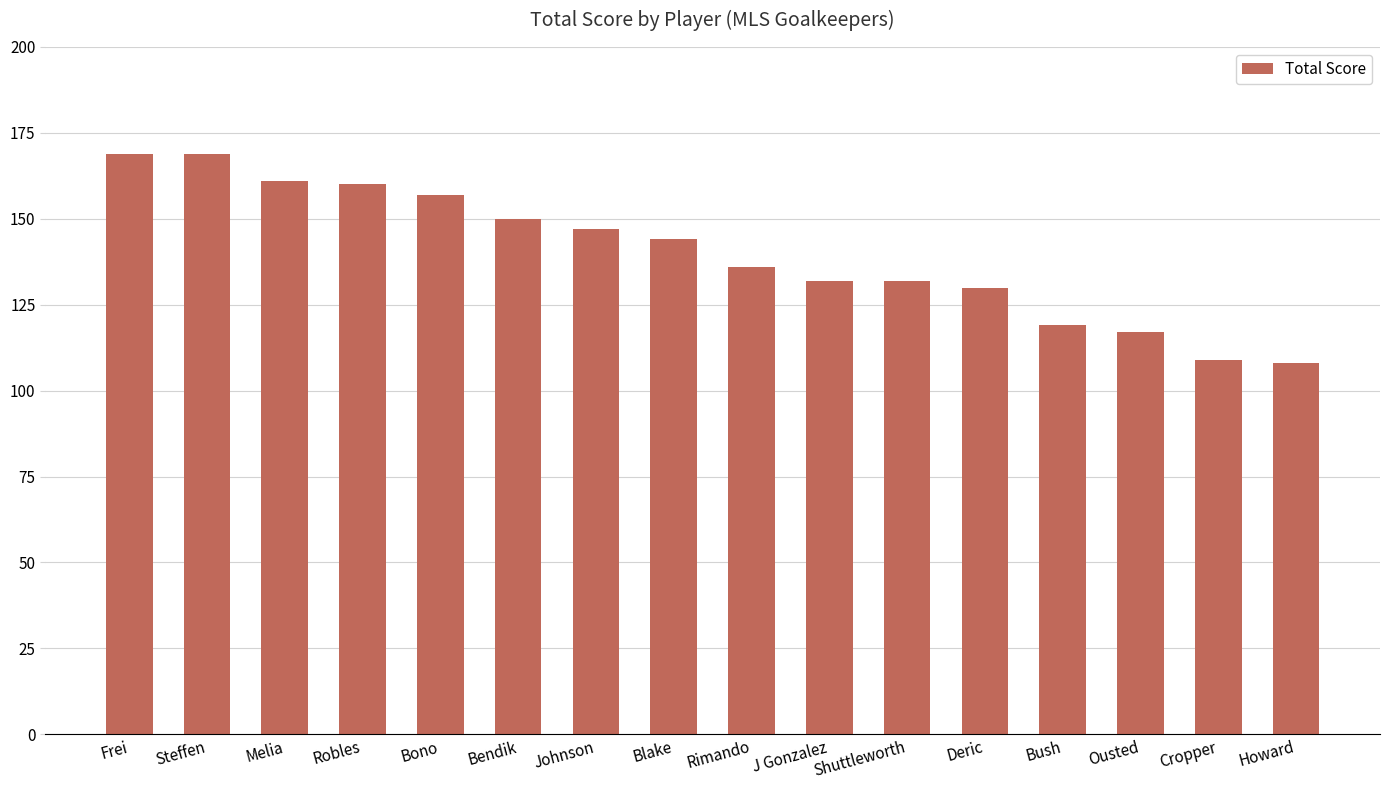

Reading right to left, list all the values displayed in this chart.

Howard=108	Cropper=109	Ousted=117	Bush=119	Deric=130	Shuttleworth=132	J Gonzalez=132	Rimando=136	Blake=144	Johnson=147	Bendik=150	Bono=157	Robles=160	Melia=161	Steffen=169	Frei=169